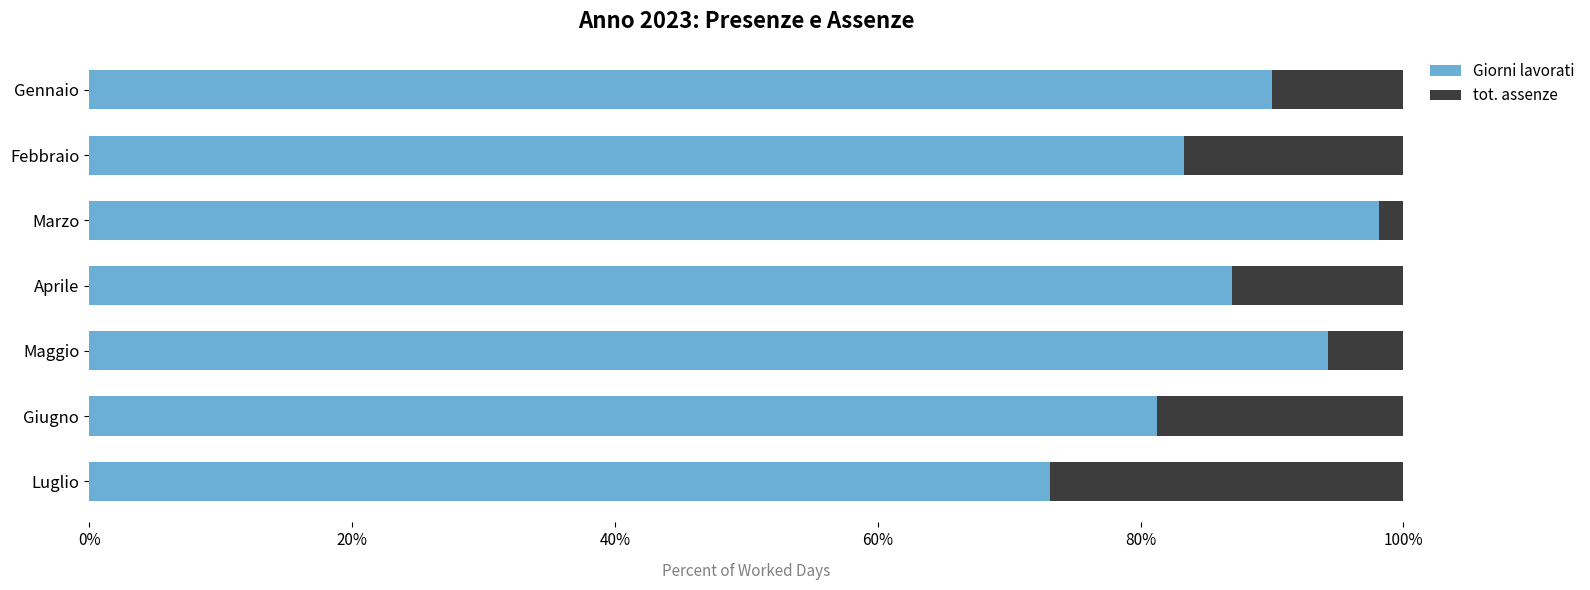

What are all the series names shown in the legend?

Giorni lavorati, tot. assenze